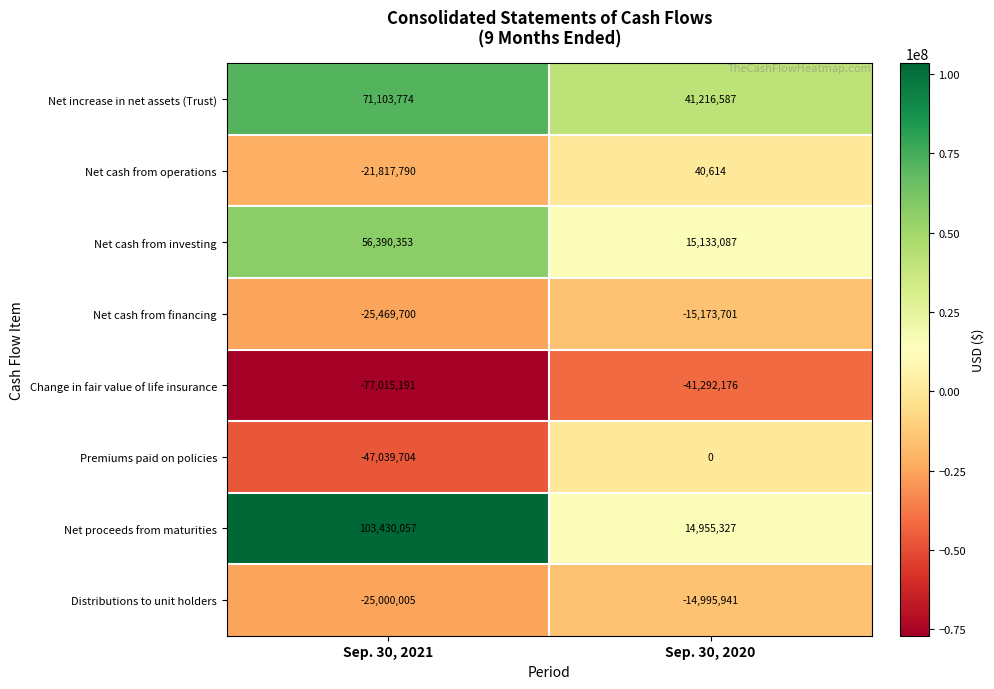

What is the sum of all Net cash from operations values?

-21777176